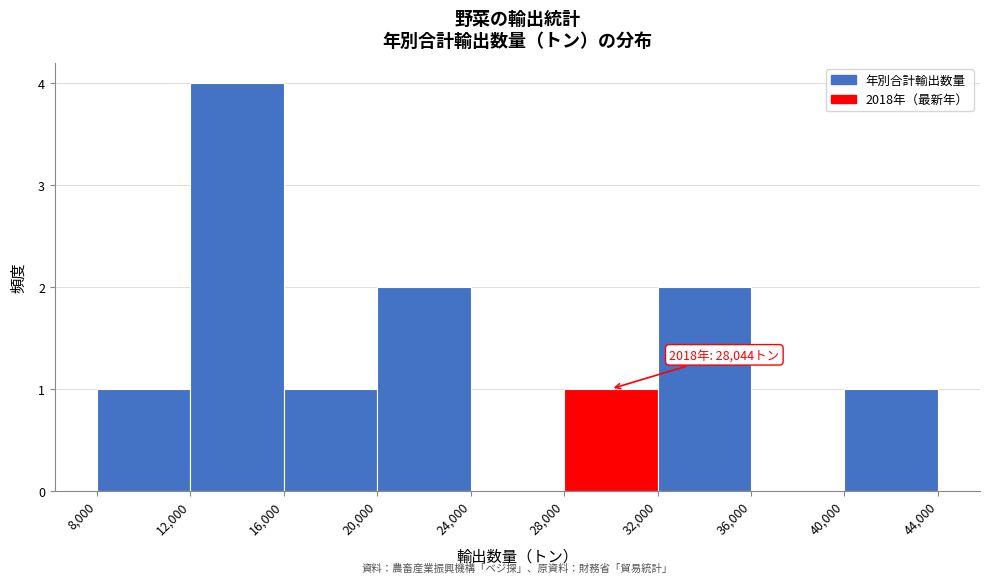

Which range on the x-axis has the tallest bar?

12,000 to 16,000